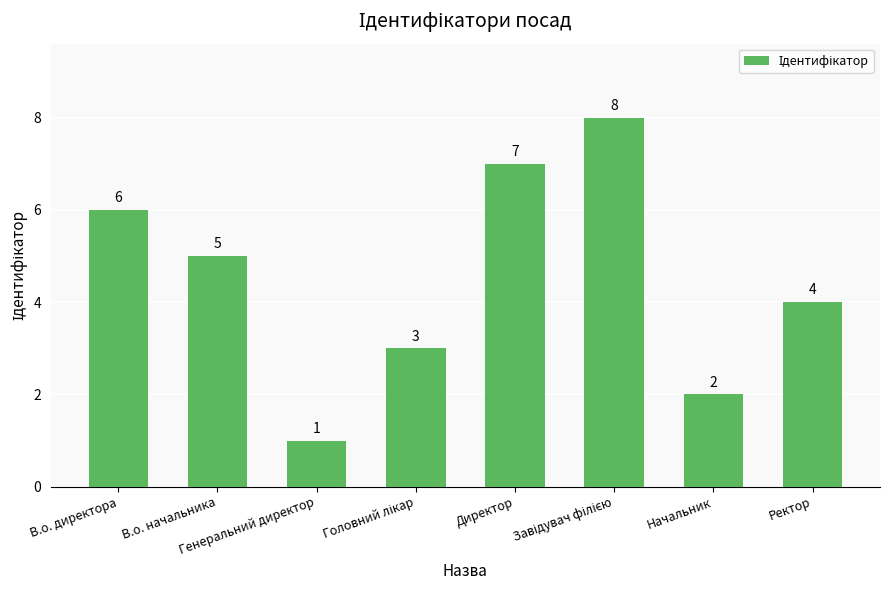

What is the smallest value displayed?

1